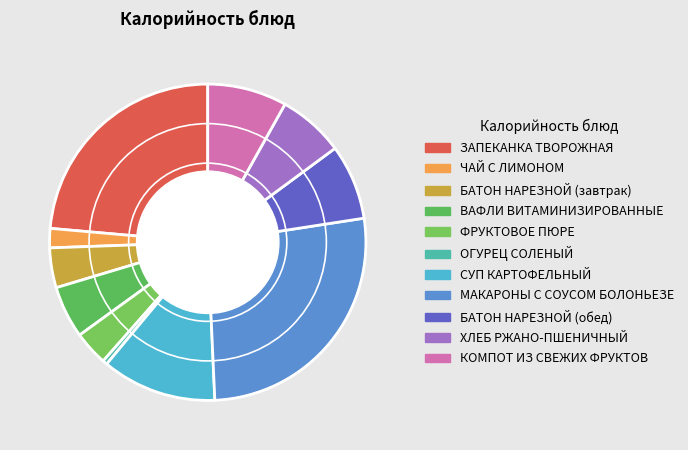

Combined, what portion of the pie is ЗАПЕКАНКА ТВОРОЖНАЯ and СУП КАРТОФЕЛЬНЫЙ?

35.3%